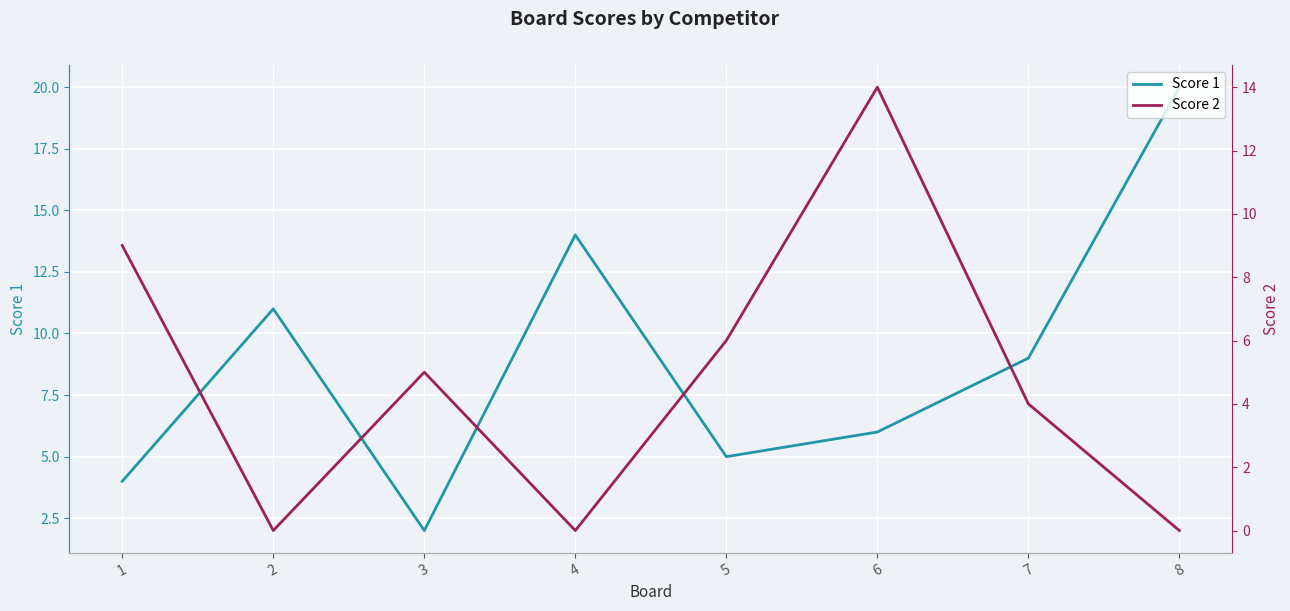

True or false: Score 2 has a value of 2 at 5.

False